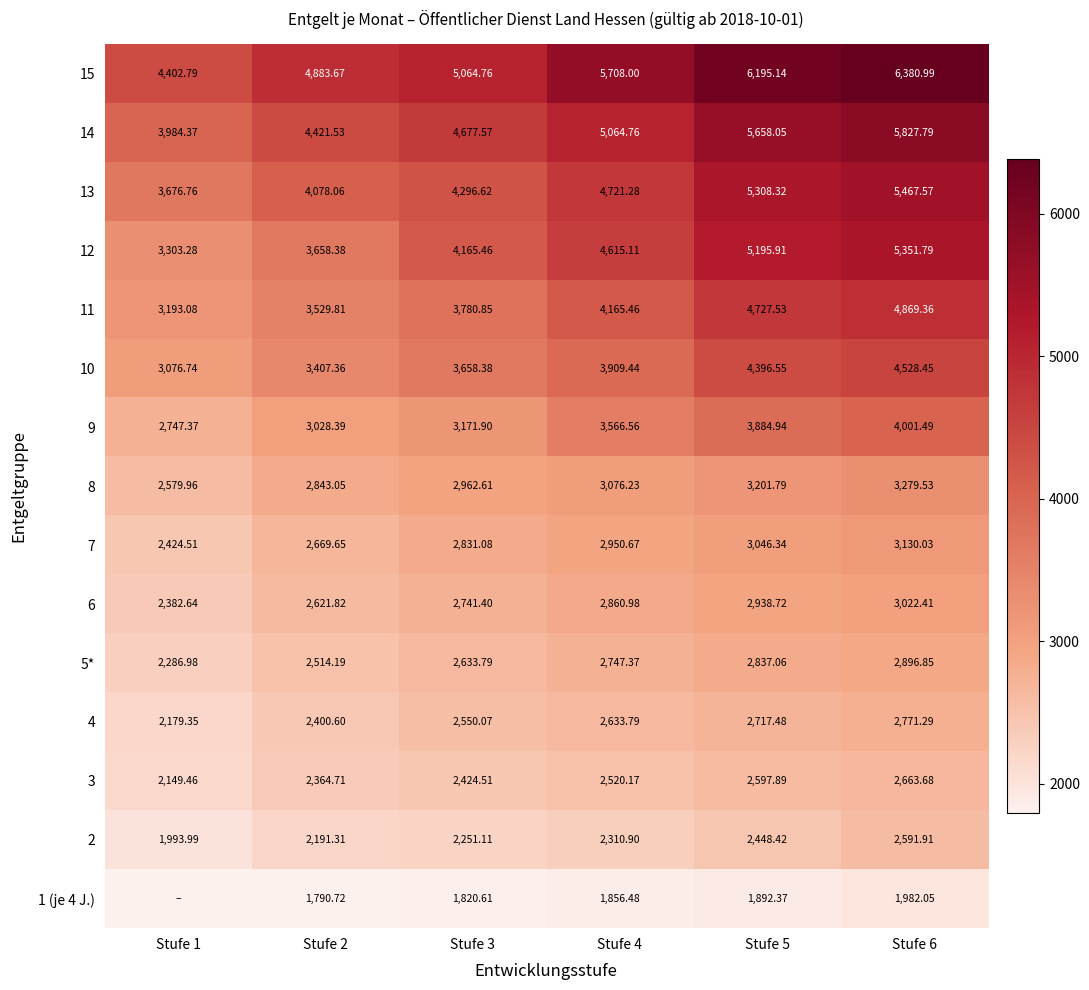

Is the value of 2 at Stufe 6 greater than the value of 7 at Stufe 4?

No